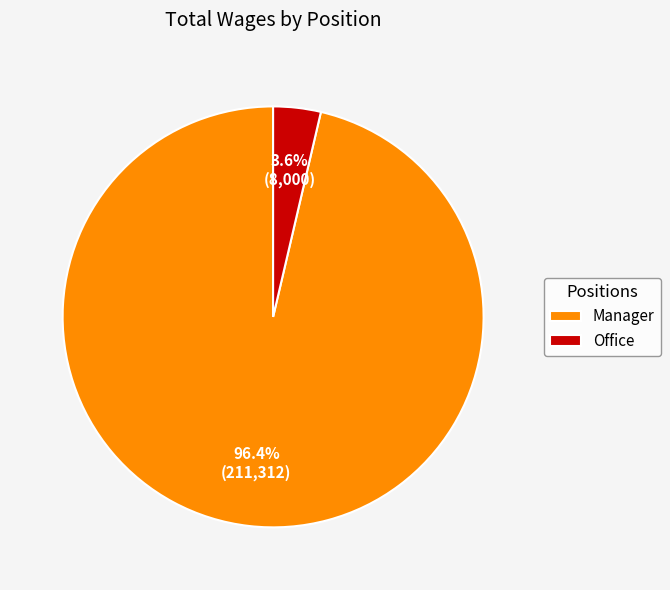

To the nearest percent, what is the difference between the Office and Manager slice percentages?

93%